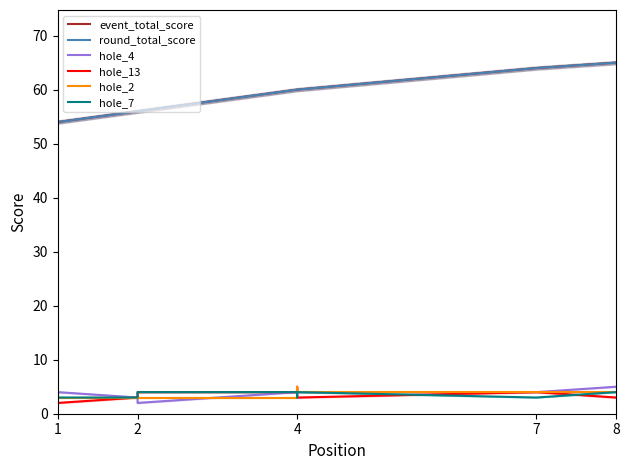

Which series has the widest spread of values?

event_total_score